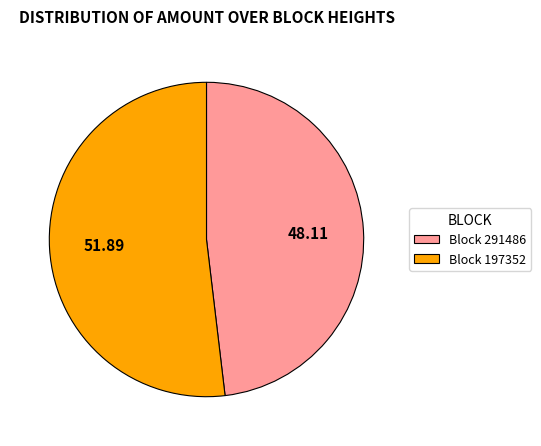

Do Block 291486 and Block 197352 together represent more than half of the pie?

Yes